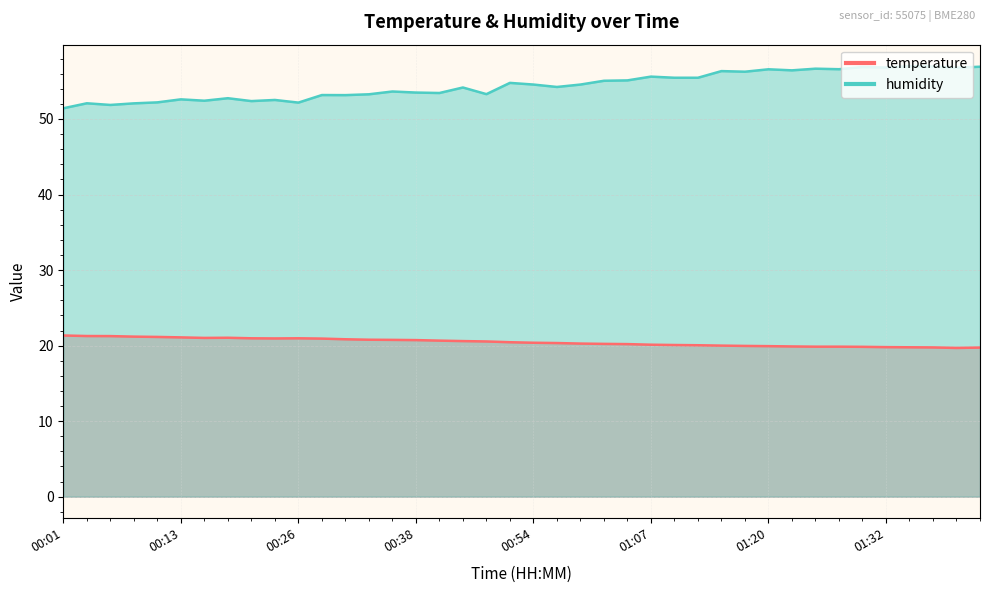

Which series has the largest range (max minus min)?

humidity